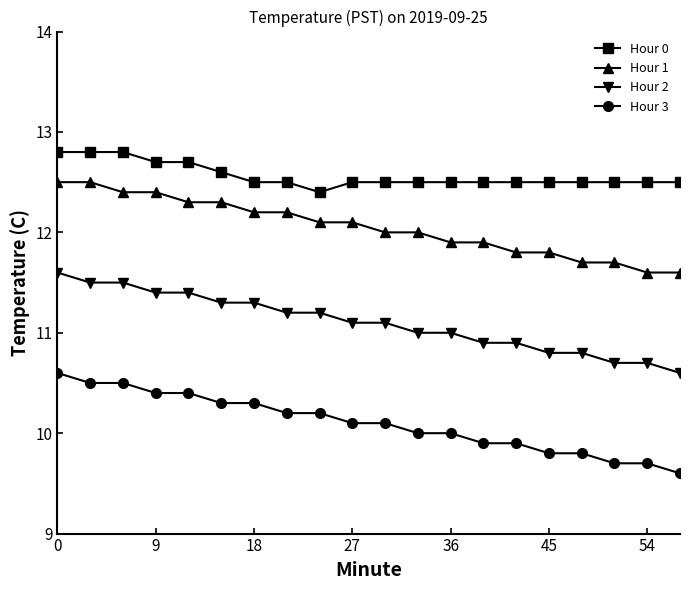

True or false: Hour 2 and Hour 0 intersect in this chart.

False